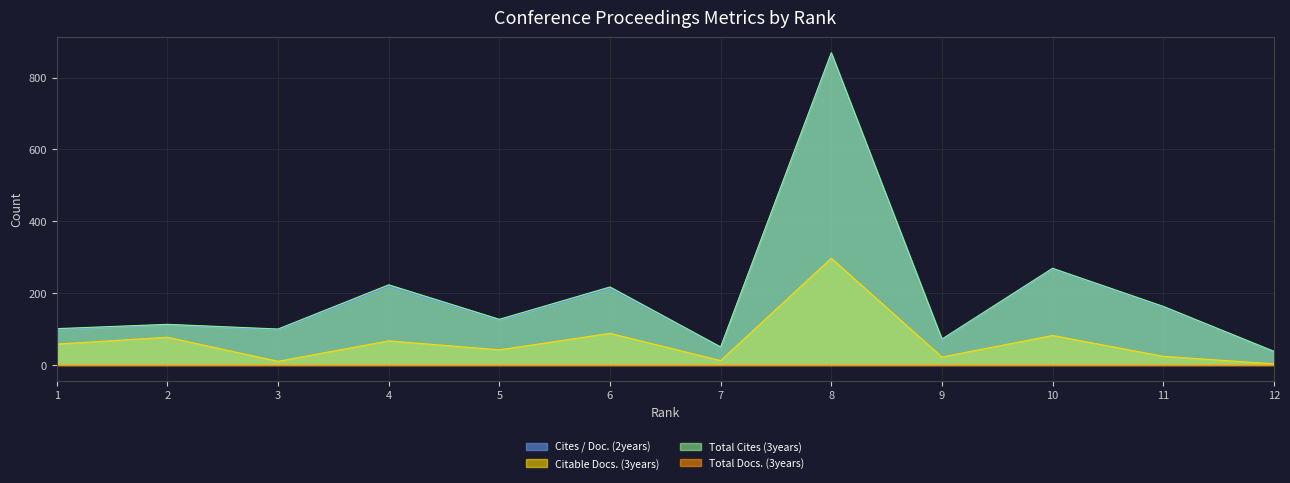

Is it true that Citable Docs. (3years) equals 58 at 1?

True